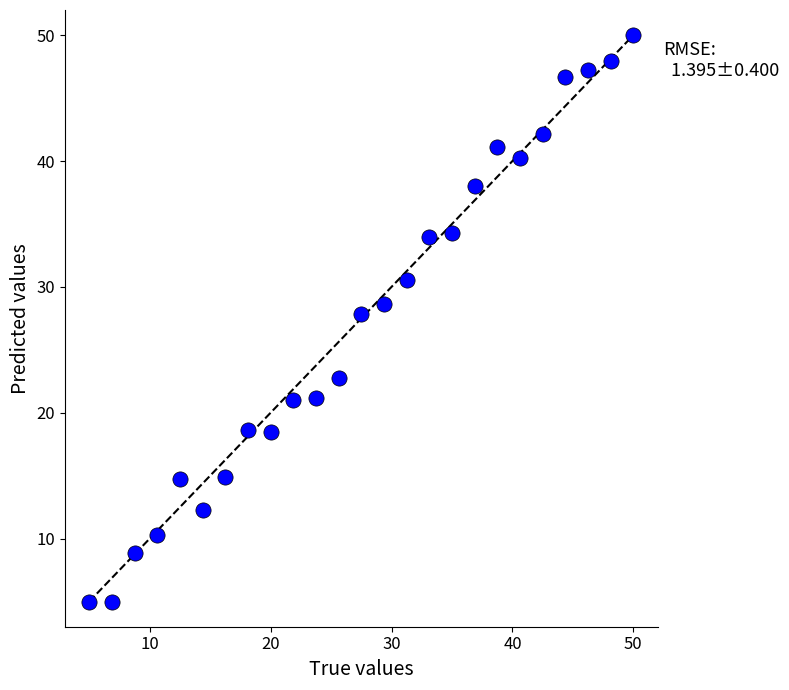

What Y value in the scatter plot is closest to 27?

27.9